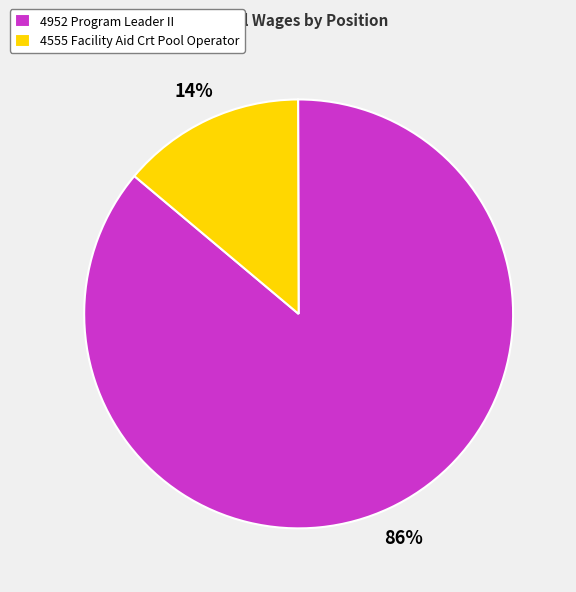

Do 4952 Program Leader II and 4555 Facility Aid Crt Pool Operator together represent more than half of the pie?

Yes